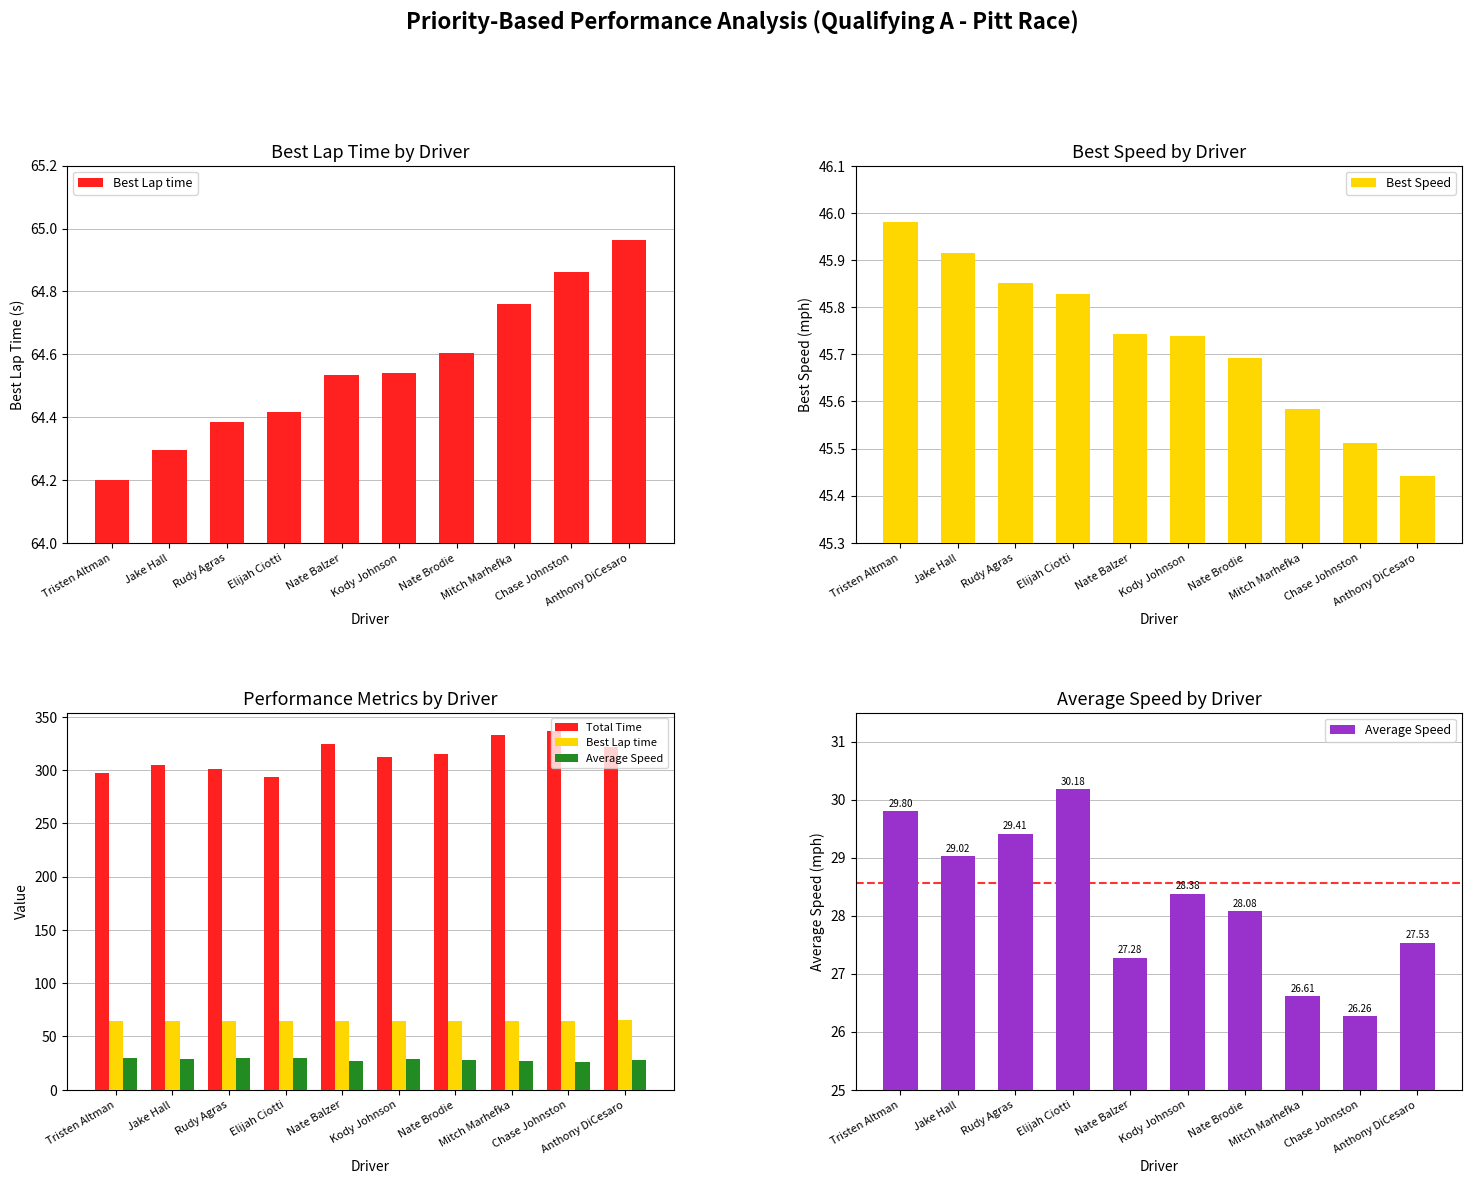

Rank the series by their maximum value, from lowest to highest.

Average Speed, Best Speed, Best Lap time, Total Time